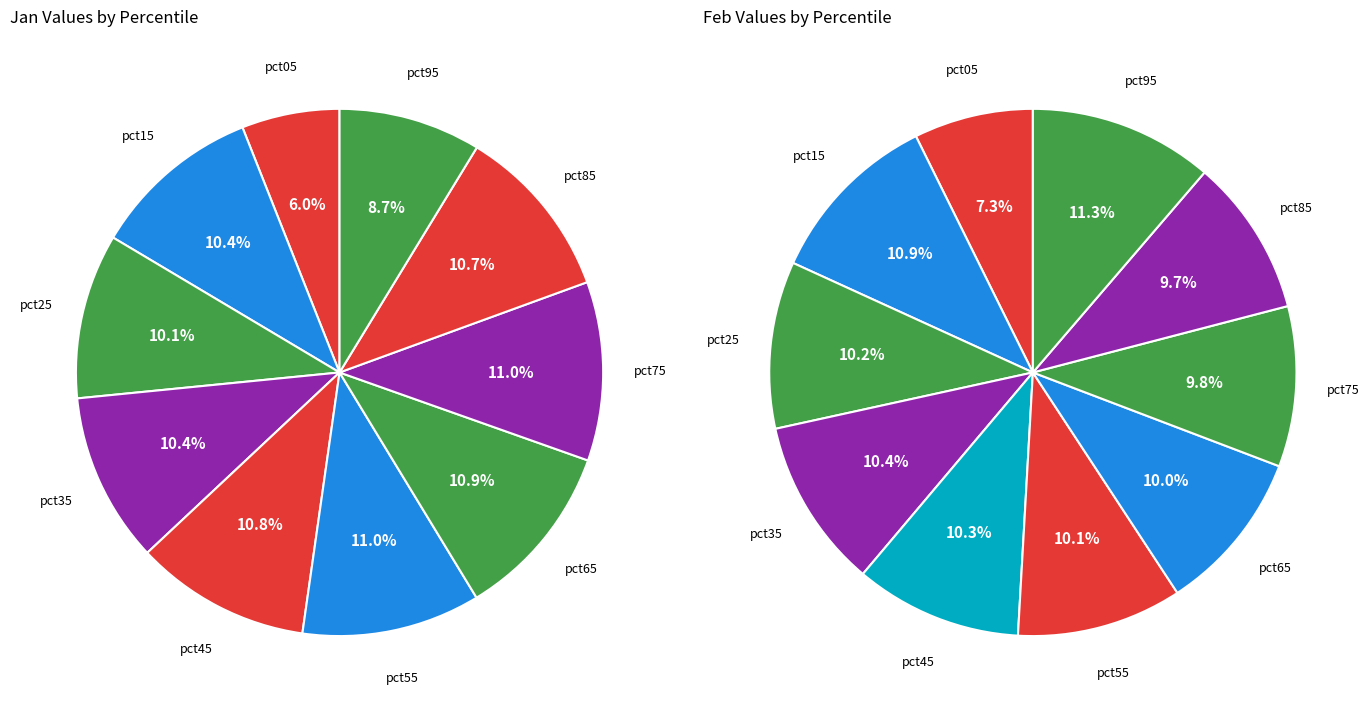

Does pct55 account for over 50% of the chart?

No